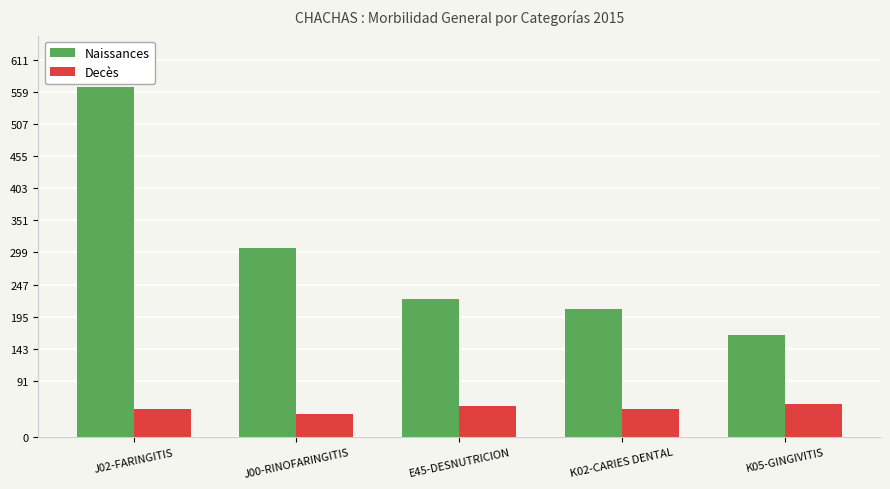

Is it true that Decès equals 83 at J02-FARINGITIS?

False